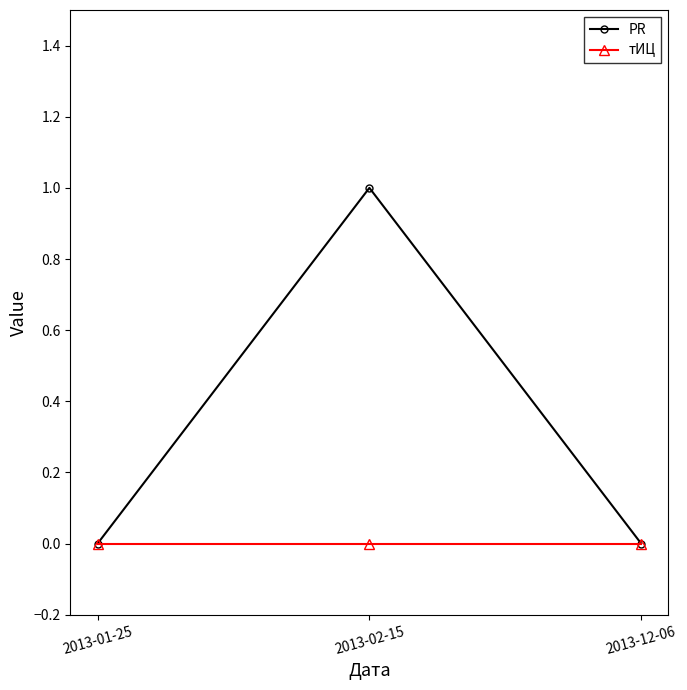

Reading left to right, transcribe all the data shown in this chart.

PR: 2013-01-25=0	2013-02-15=1	2013-12-06=0
тИЦ: 2013-01-25=0	2013-02-15=0	2013-12-06=0